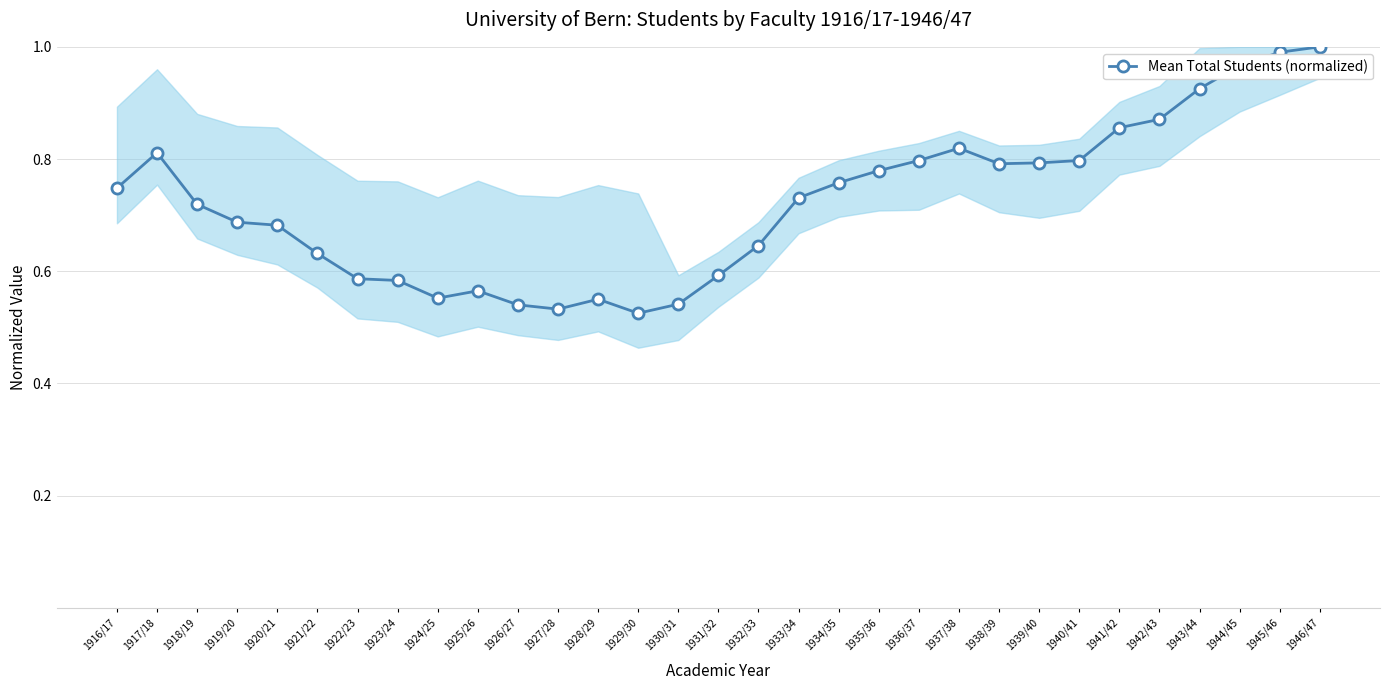

Does the chart display data point markers on the line(s)?

Yes